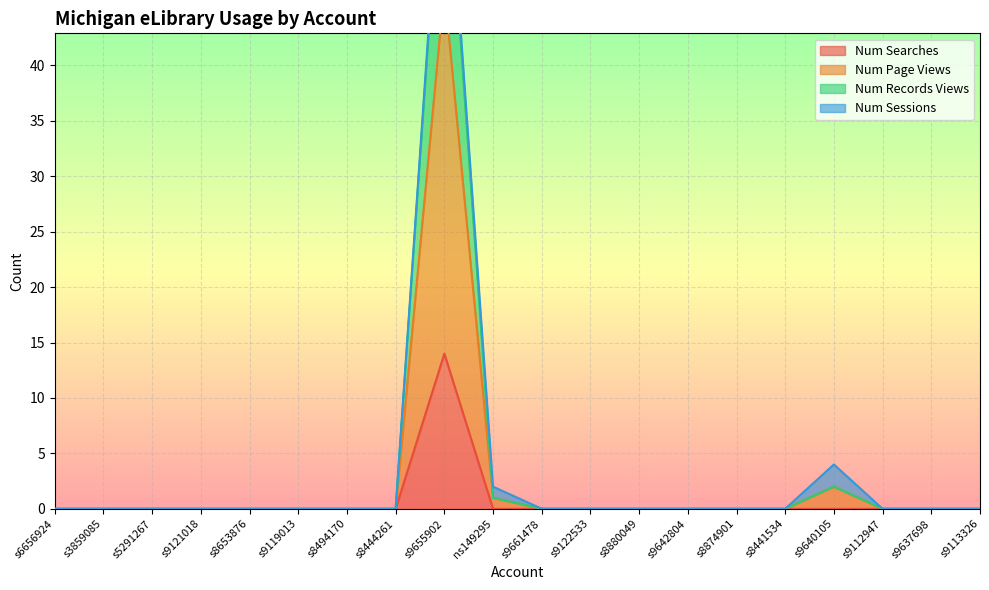

At which category does Num Searches reach its first local peak?

s9655902